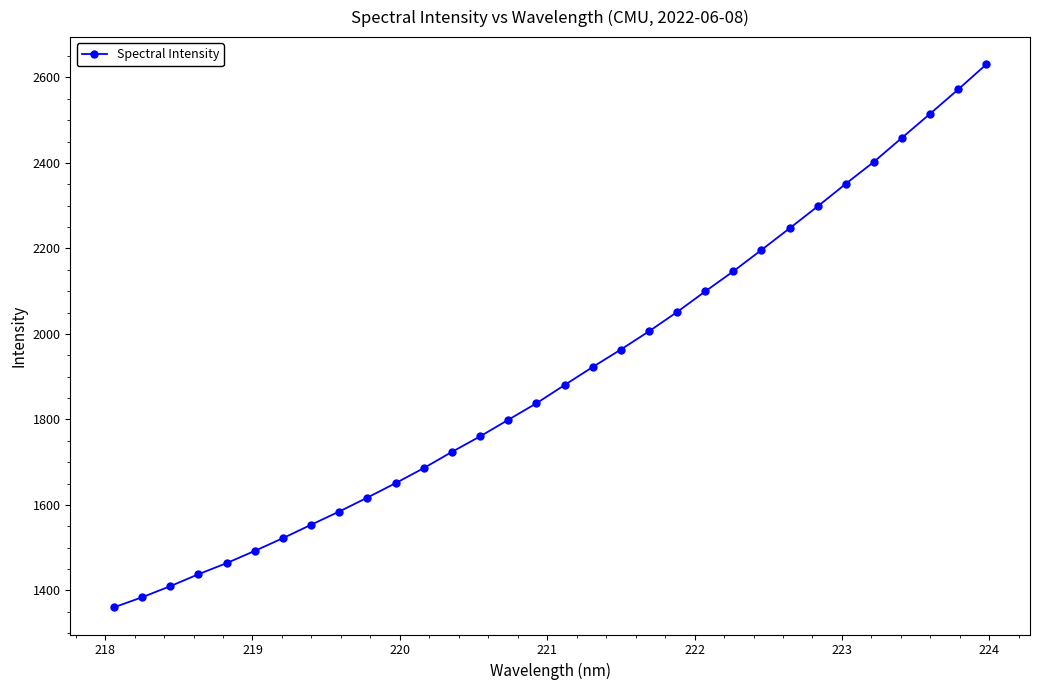

How many data points are less than 1880?

16